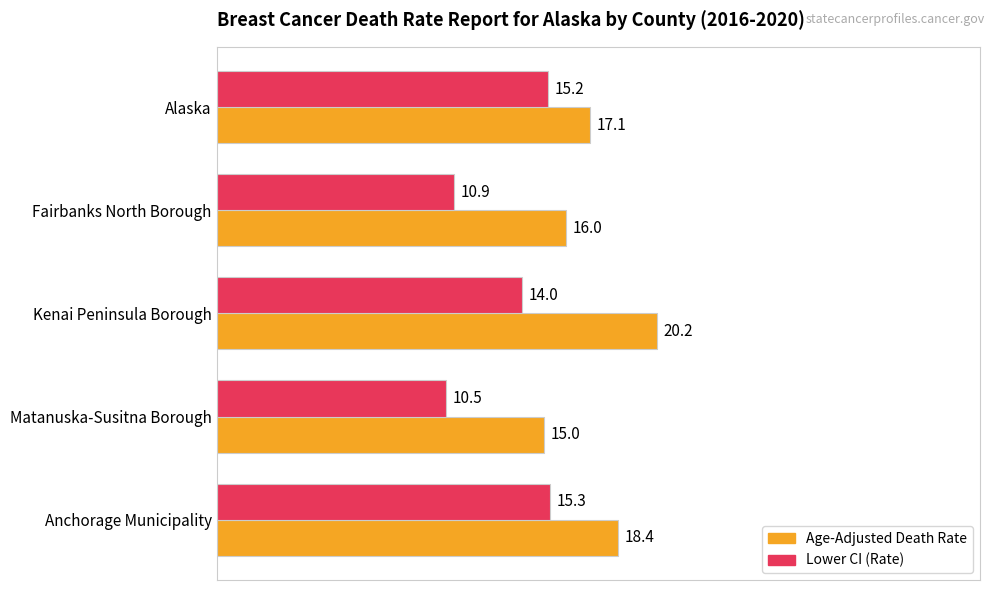

What is the difference between the maximum and minimum values in the Age-Adjusted Death Rate series?

5.2